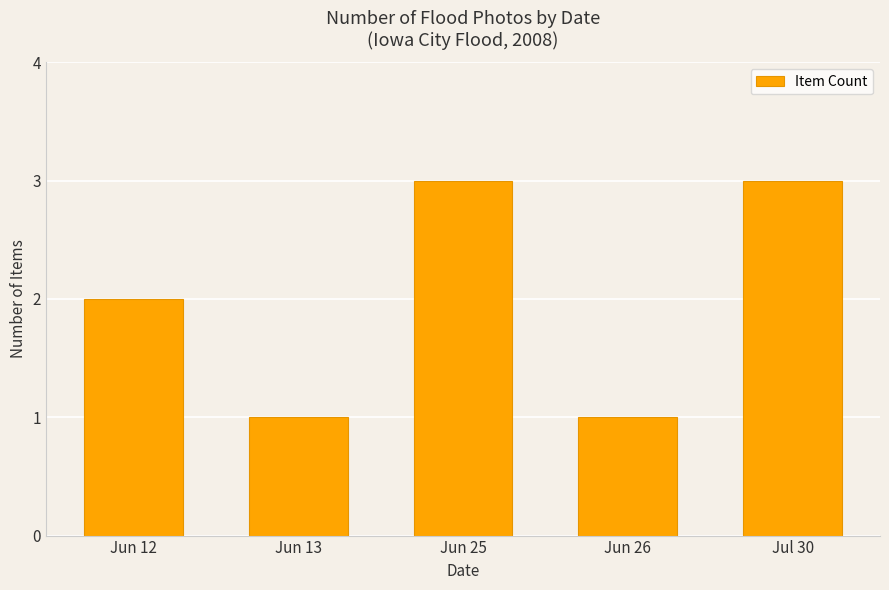

What position from the left is Jun 26?

4